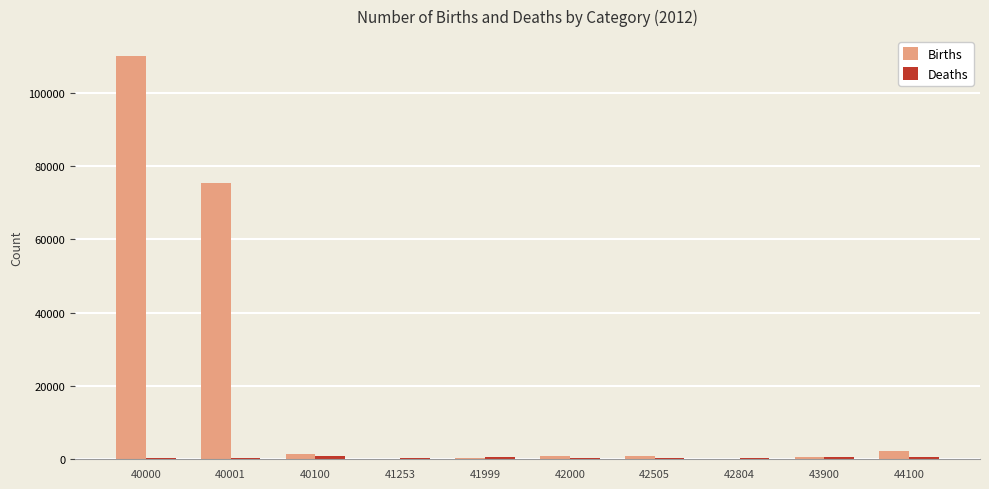

Count the number of data series in this chart.

2